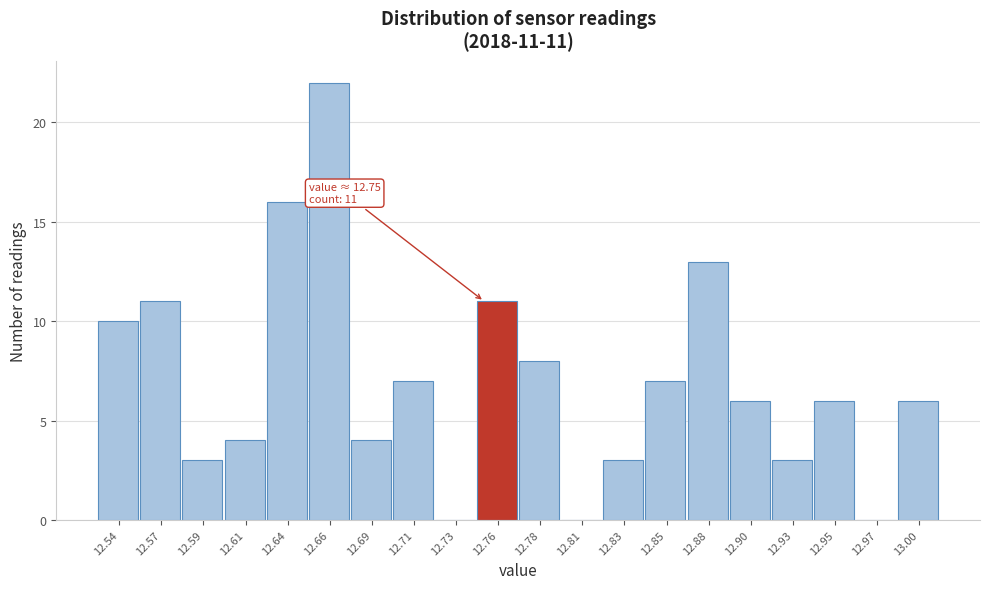

Which range on the x-axis has the tallest bar?

12.650 to 12.674